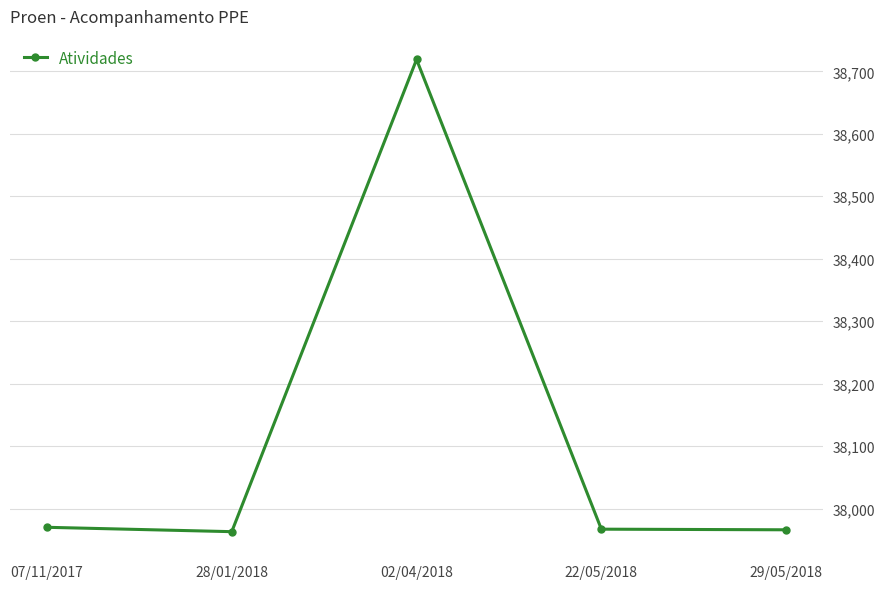

Approximately how many times larger is the value at 28/01/2018 compared to 07/11/2017?

1.0